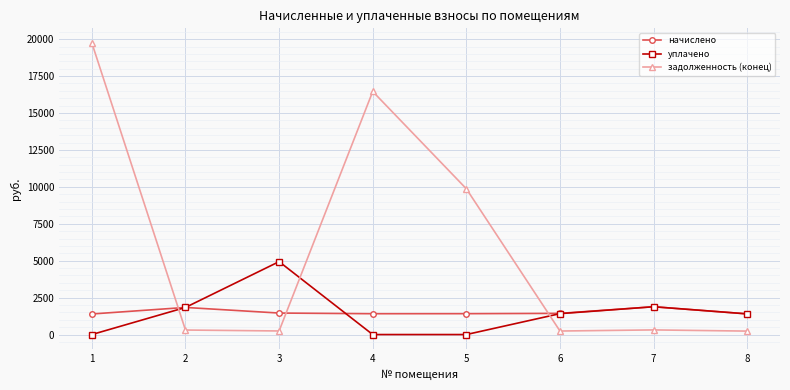

Where does the задолженность (конец) series first go above 313?

1